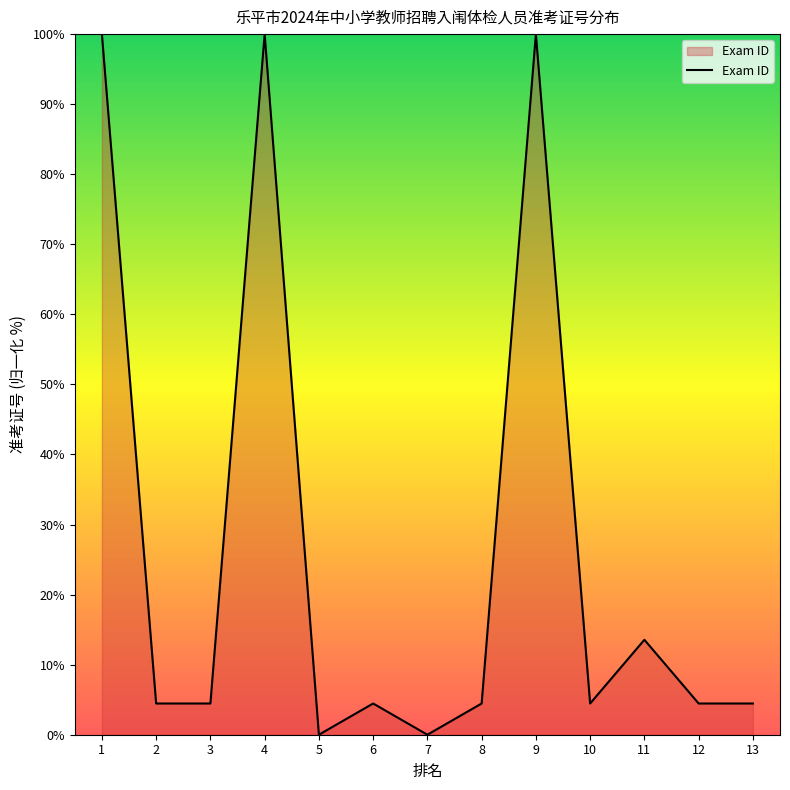

What is the maximum value shown in the chart?

100.0